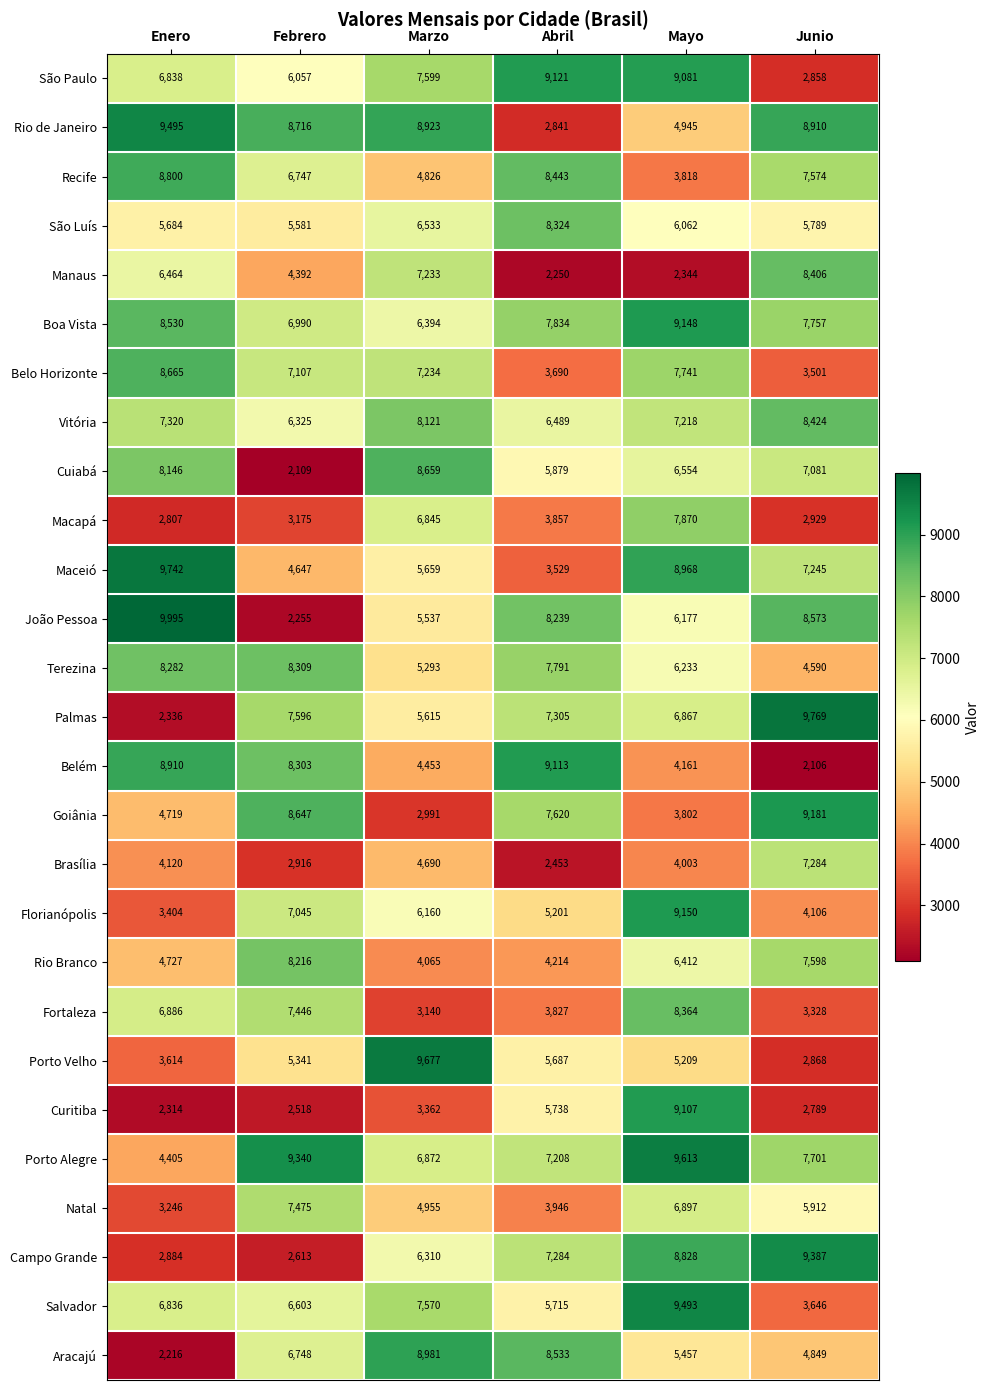

Which label corresponds to the smallest value in the chart?

Junio